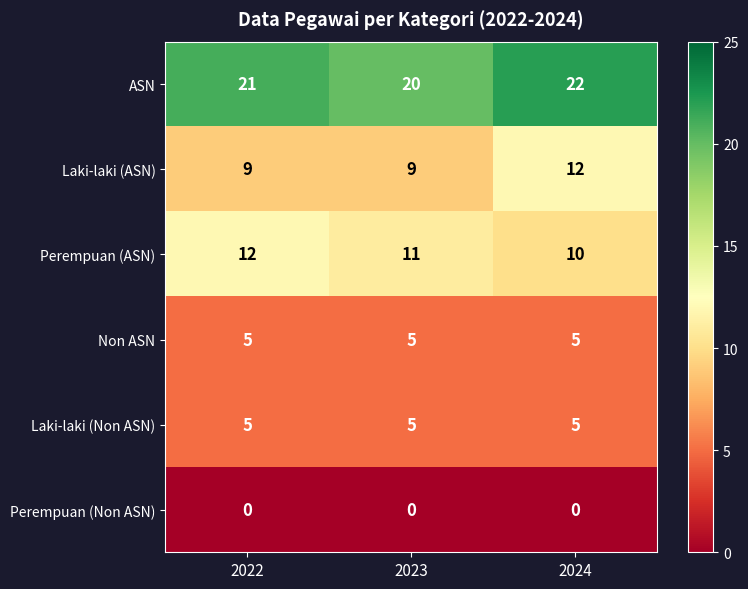

What is the minimum value for Non ASN?

5